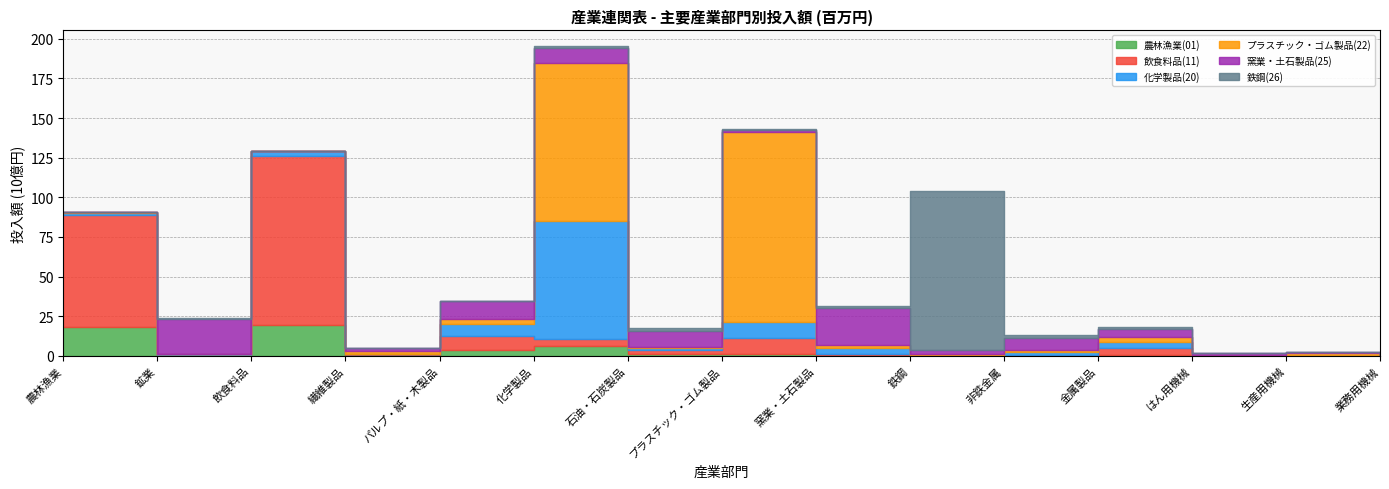

Reading right to left, list all the values displayed in this chart.

農林漁業(01): 業務用機械=38	生産用機械=5	はん用機械=0	金属製品=179	非鉄金属=0	鉄鋼=4	窯業・土石製品=327	プラスチック・ゴム製品=1236	石油・石炭製品=955	化学製品=6146	パルプ・紙・木製品=3599	繊維製品=483	飲食料品=19164	鉱業=7	農林漁業=18047
飲食料品(11): 業務用機械=0	生産用機械=0	はん用機械=0	金属製品=4538	非鉄金属=760	鉄鋼=0	窯業・土石製品=887	プラスチック・ゴム製品=10264	石油・石炭製品=2425	化学製品=4619	パルプ・紙・木製品=8995	繊維製品=482	飲食料品=106830	鉱業=127	農林漁業=70714
化学製品(20): 業務用機械=0	生産用機械=0	はん用機械=10	金属製品=4016	非鉄金属=1708	鉄鋼=7	窯業・土石製品=3644	プラスチック・ゴム製品=10056	石油・石炭製品=1422	化学製品=74559	パルプ・紙・木製品=7158	繊維製品=319	飲食料品=3030	鉱業=790	農林漁業=1087
プラスチック・ゴム製品(22): 業務用機械=0	生産用機械=1462	はん用機械=219	金属製品=3361	非鉄金属=1206	鉄鋼=1133	窯業・土石製品=1733	プラスチック・ゴム製品=119453	石油・石炭製品=767	化学製品=99196	パルプ・紙・木製品=3611	繊維製品=1925	飲食料品=9	鉱業=27	農林漁業=1078
窯業・土石製品(25): 業務用機械=0	生産用機械=913	はん用機械=1647	金属製品=4750	非鉄金属=7572	鉄鋼=2619	窯業・土石製品=23316	プラスチック・ゴム製品=1736	石油・石炭製品=10271	化学製品=9941	パルプ・紙・木製品=11195	繊維製品=1436	飲食料品=330	鉱業=22434	農林漁業=94
鉄鋼(26): 業務用機械=0	生産用機械=161	はん用機械=148	金属製品=1107	非鉄金属=1974	鉄鋼=100107	窯業・土石製品=1472	プラスチック・ゴム製品=167	石油・石炭製品=1743	化学製品=1084	パルプ・紙・木製品=177	繊維製品=162	飲食料品=0	鉱業=188	農林漁業=0